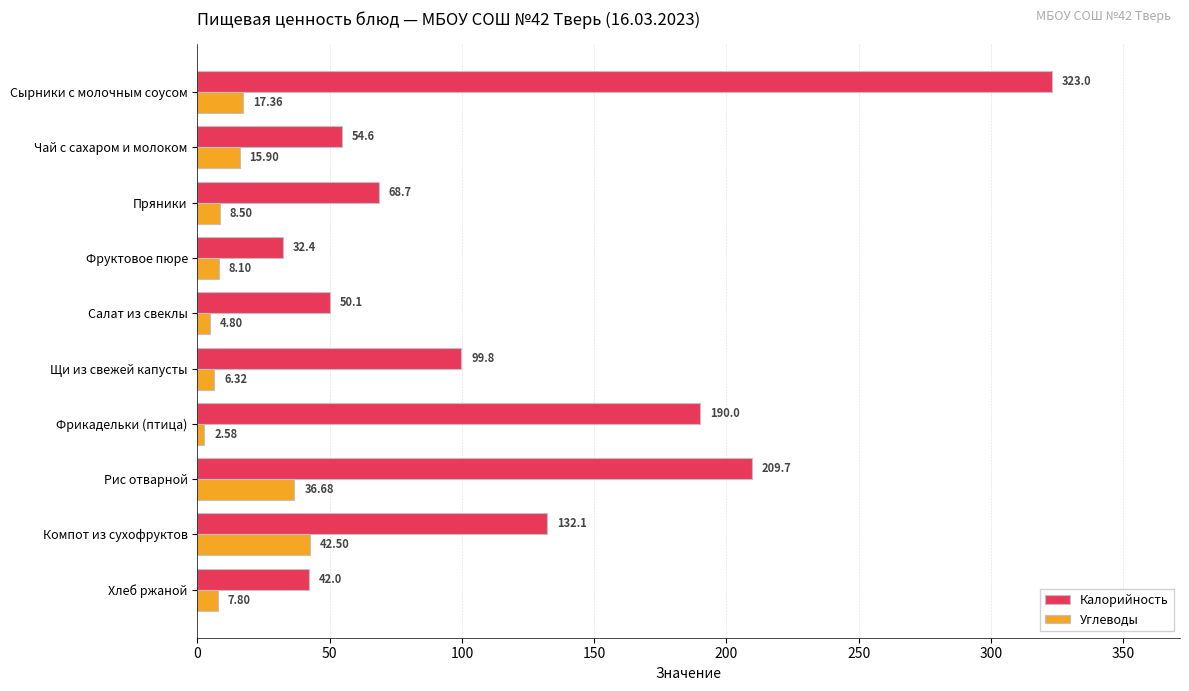

What is the average value of the Углеводы series?

15.1